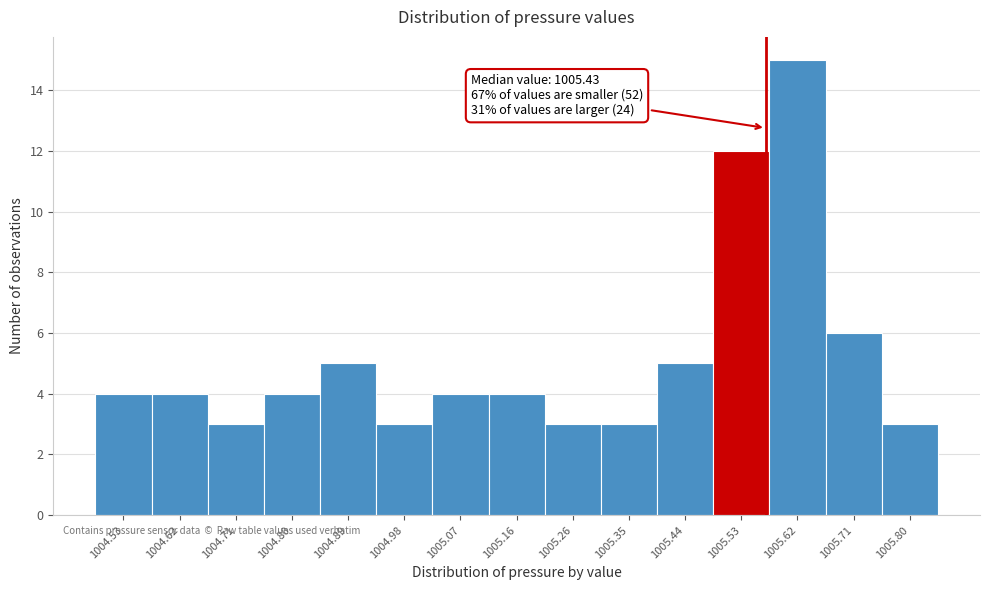

Over which range of the x-axis is the bar tallest?

1005.58 to 1005.67